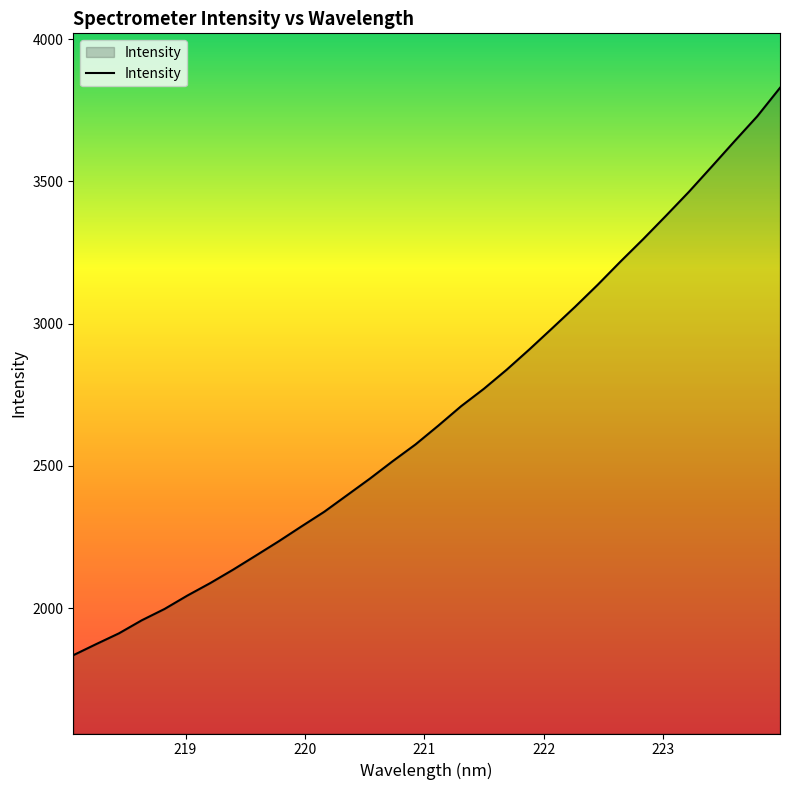

What is the difference between the maximum and minimum values?

1994.5